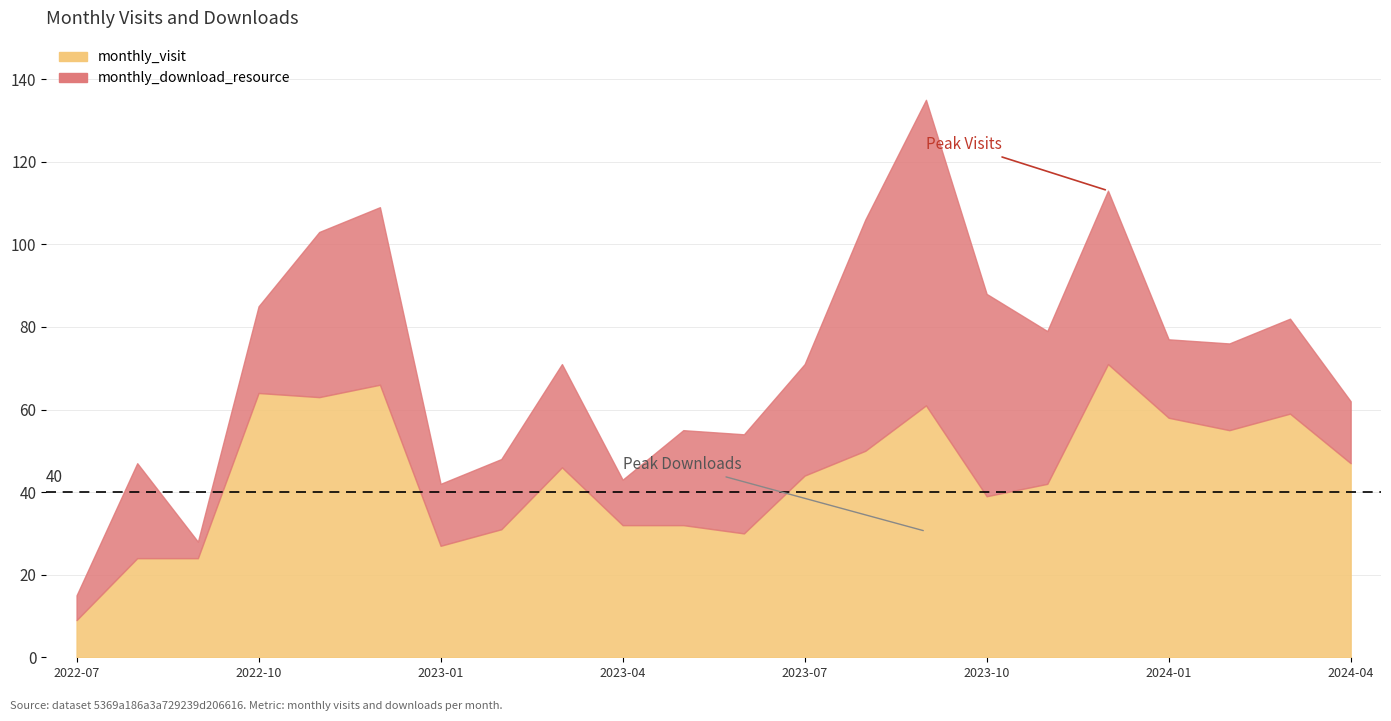

Between 2023-03 and 2023-02, which is larger?

2023-03